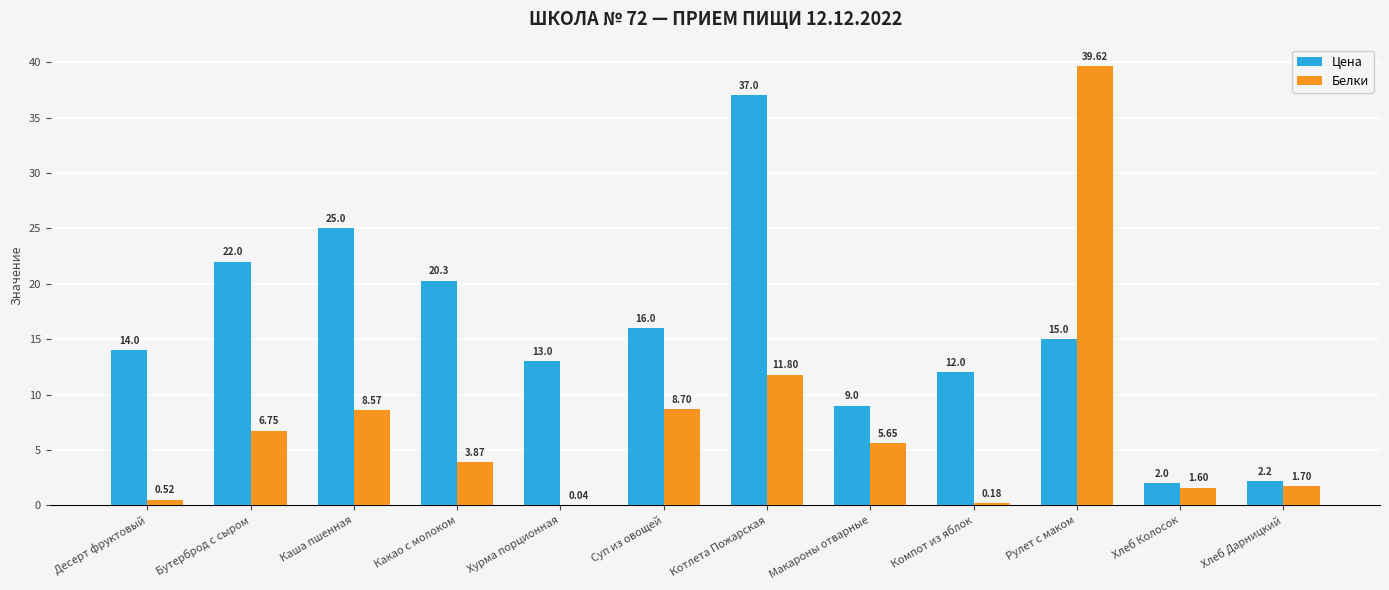

What is the sum of all Цена values?

187.5